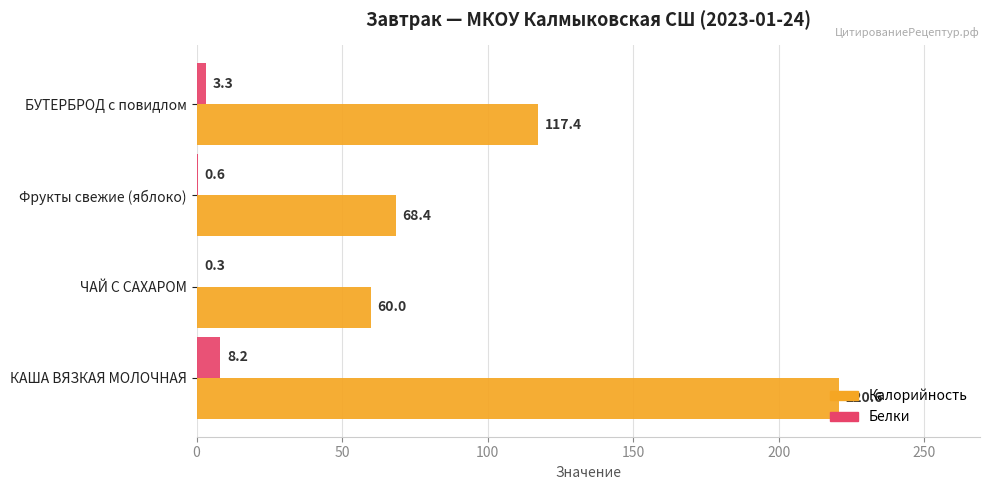

Between КАША ВЯЗКАЯ МОЛОЧНАЯ and Фрукты свежие (яблоко), which series saw the biggest shift?

Калорийность